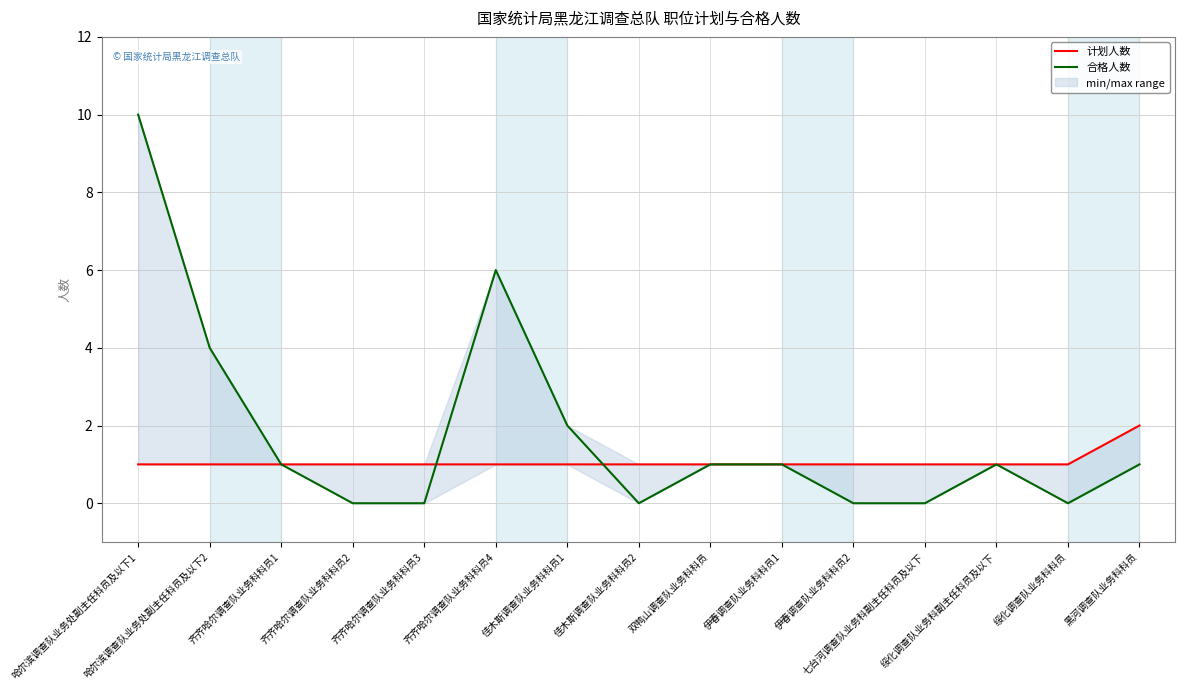

The 合格人数 series shows 0 at 黑河调查队业务科科员. True or false?

False